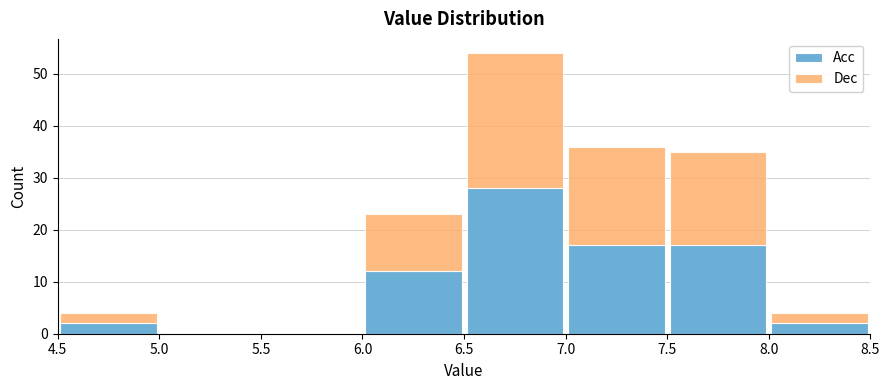

Reading left to right, transcribe this chart: for each stacked bar, give the range it covers on the x-axis and its total height. The values are not printed on the chart, so give them approximately, as read against the axis.

4.5 to 5.0: 4
5.0 to 5.5: 0
5.5 to 6.0: 0
6.0 to 6.5: 23
6.5 to 7.0: 54
7.0 to 7.5: 36
7.5 to 8.0: 35
8.0 to 8.5: 4